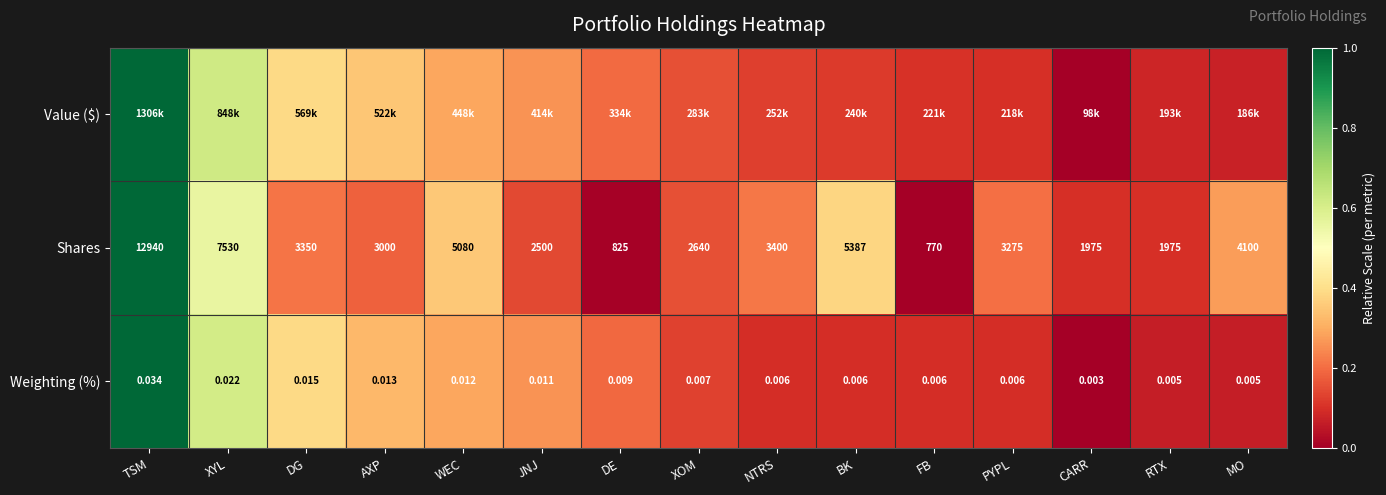

True or false: Weighting (%) has a value of 0.2 at PYPL.

False